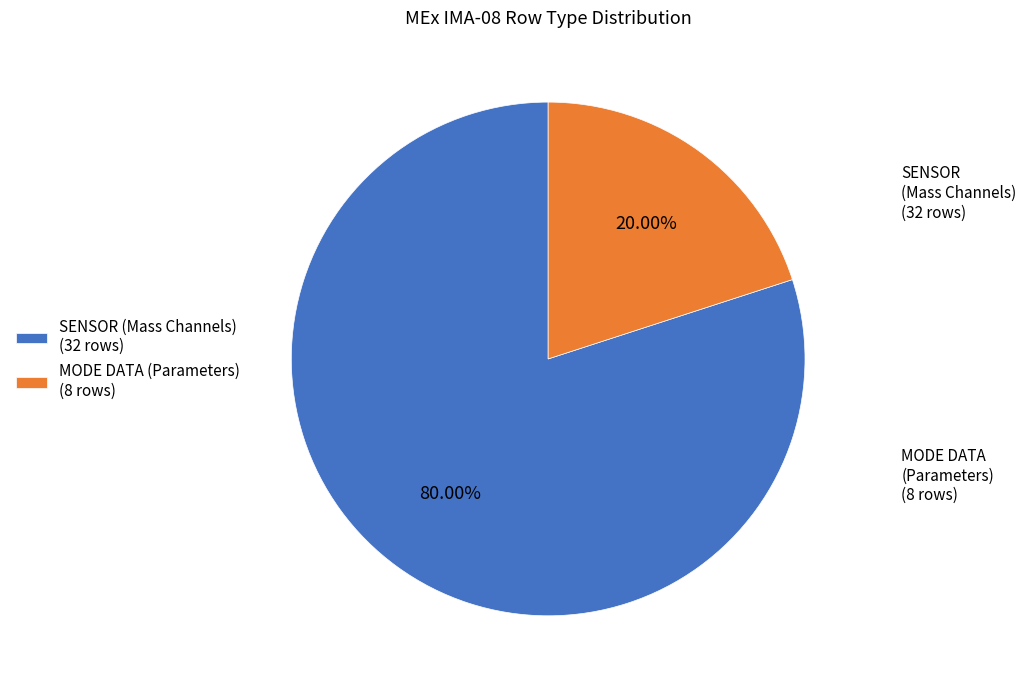

How many segments does this pie chart have?

2